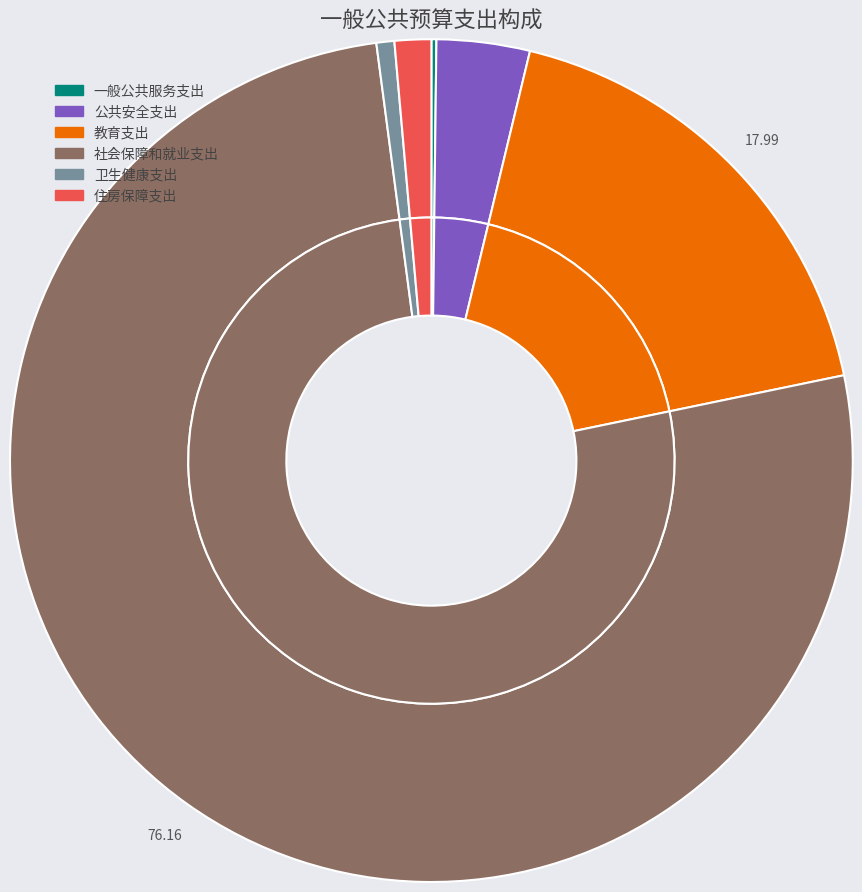

Which category has the biggest portion of the pie?

社会保障和就业支出